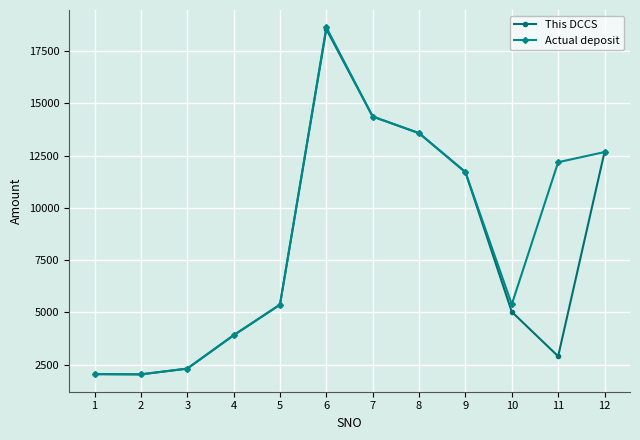

Where is the first local maximum for This DCCS?

6